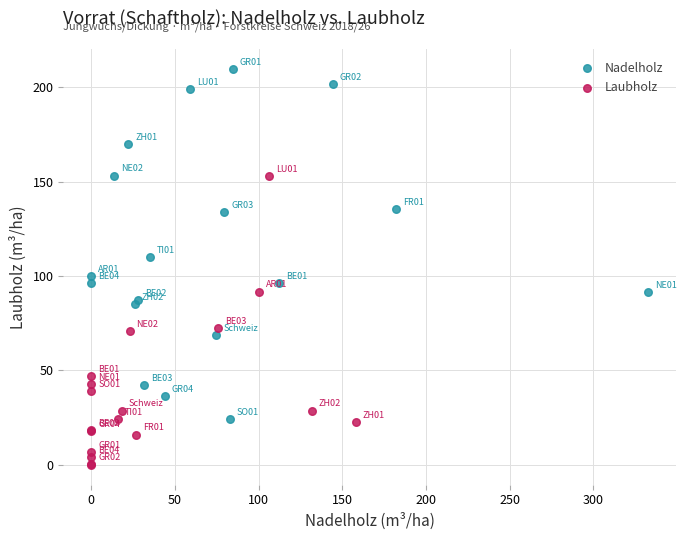

Which series contains the lowest Y value?

Laubholz